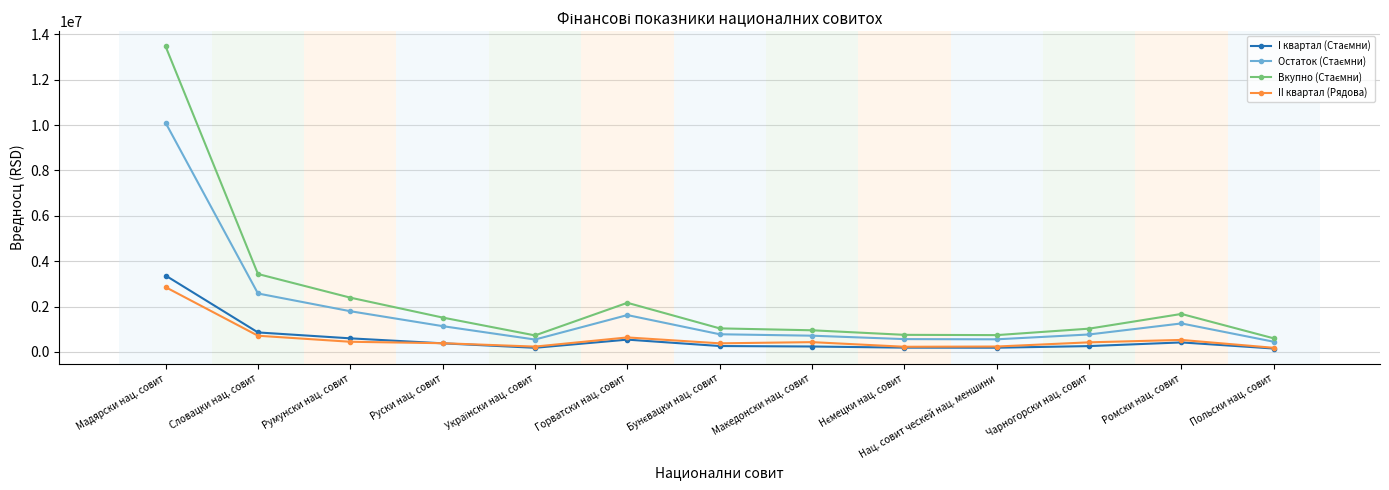

What is the label of the 1st point from the left?

Мадярски нац. совит